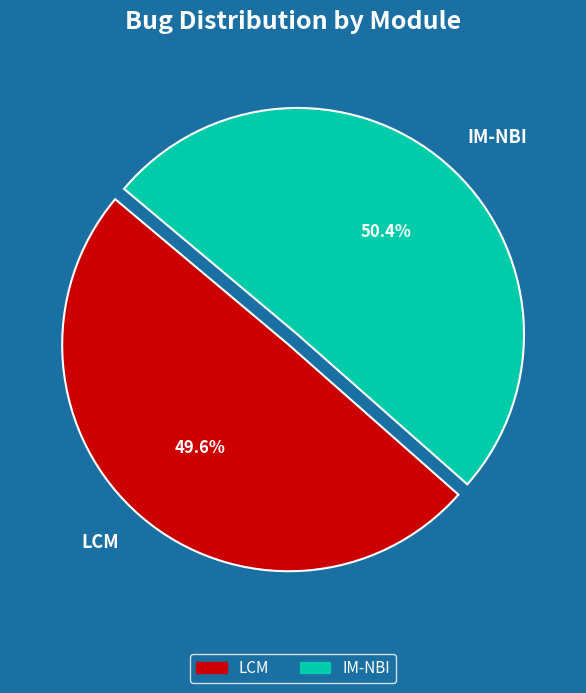

Which category accounts for the majority?

IM-NBI